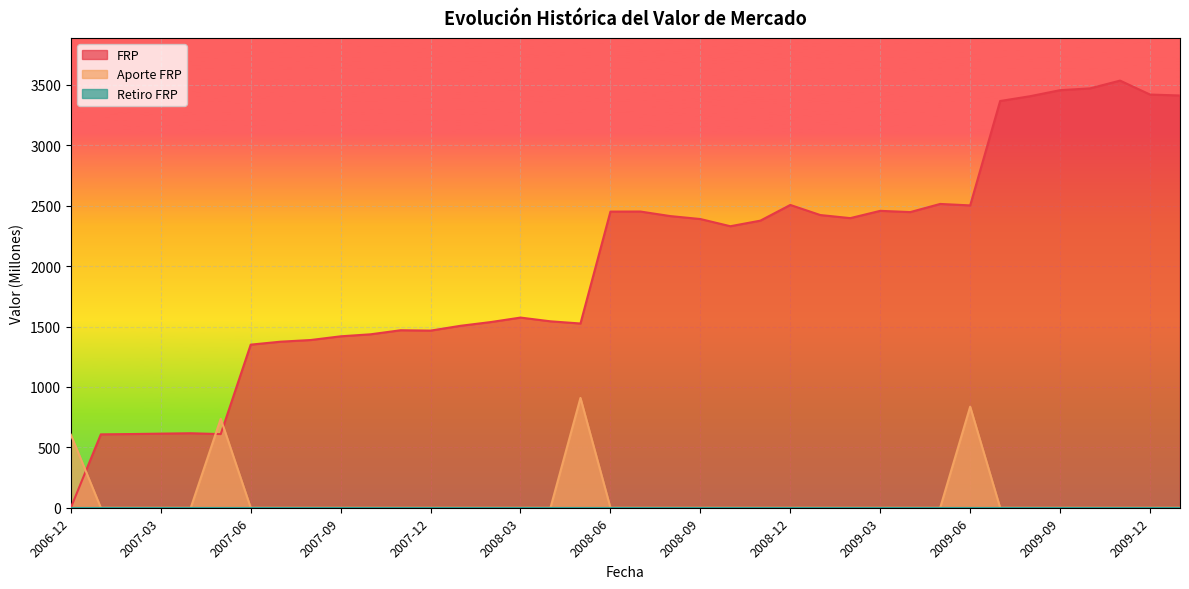

What is the difference between the maximum and minimum values in the FRP series?

3536.1